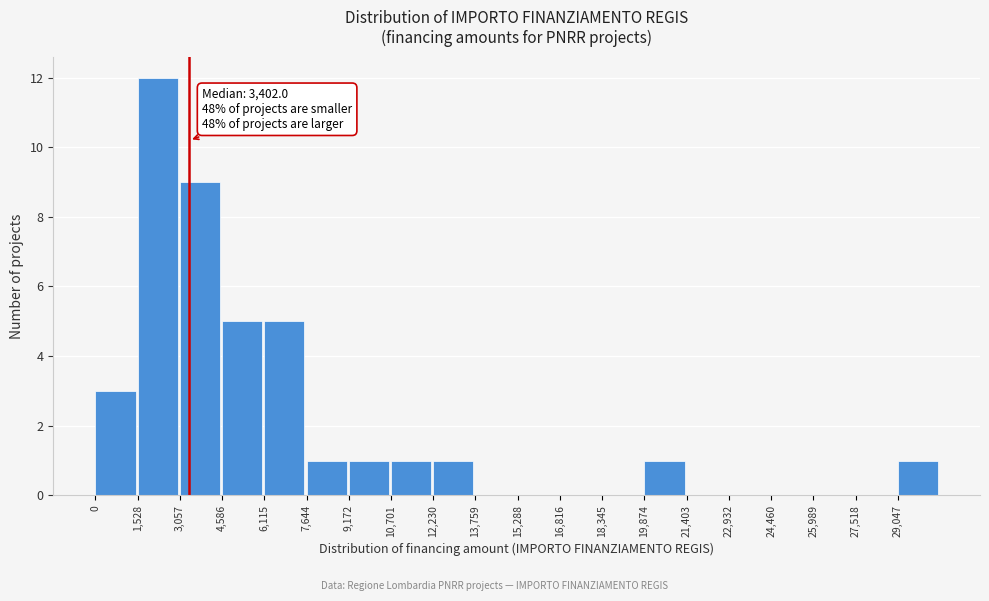

Which range on the x-axis has the tallest bar?

1600 to 3000